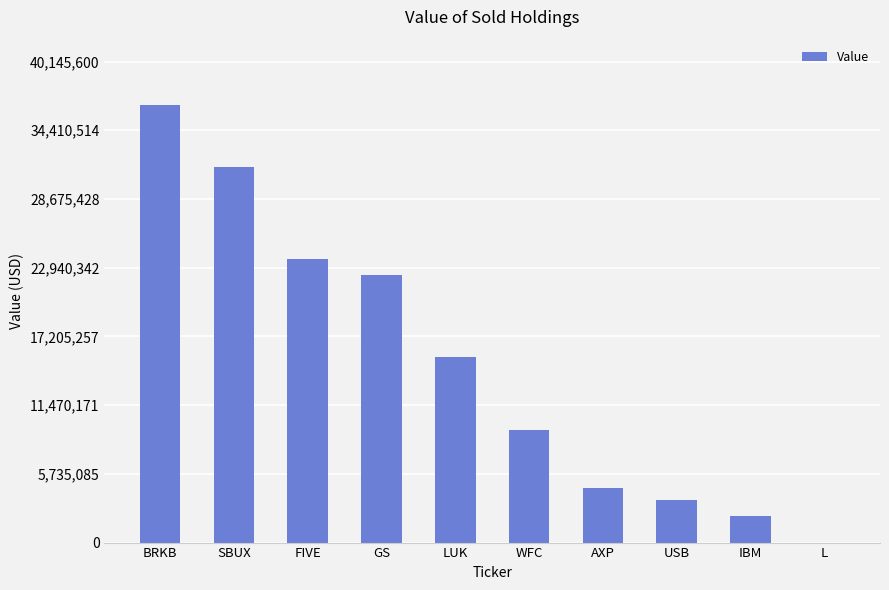

Which has a higher value, GS or AXP?

GS